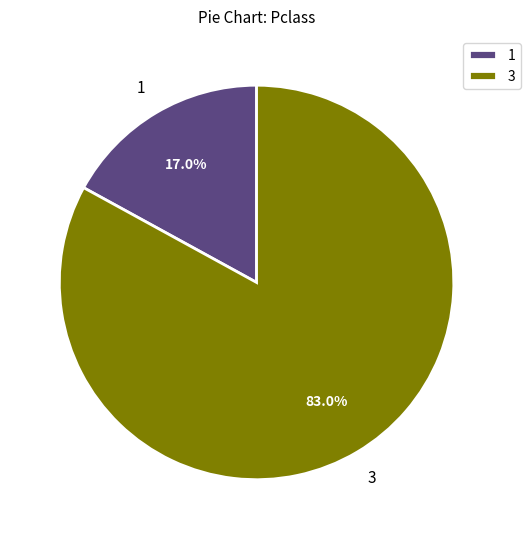

To the nearest percent, what portion does 1 represent?

17%